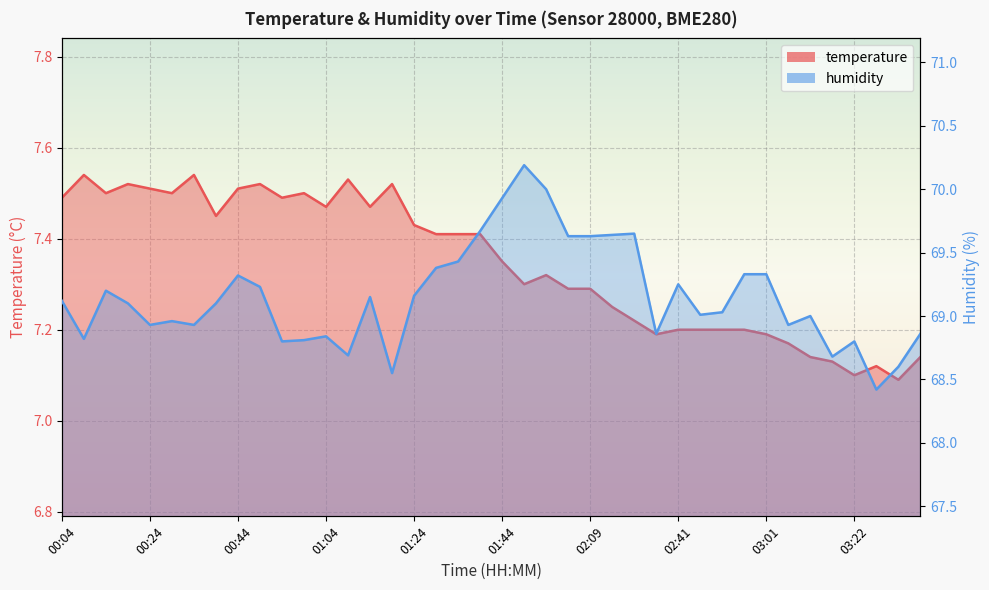

Count the number of categories in the chart.

40